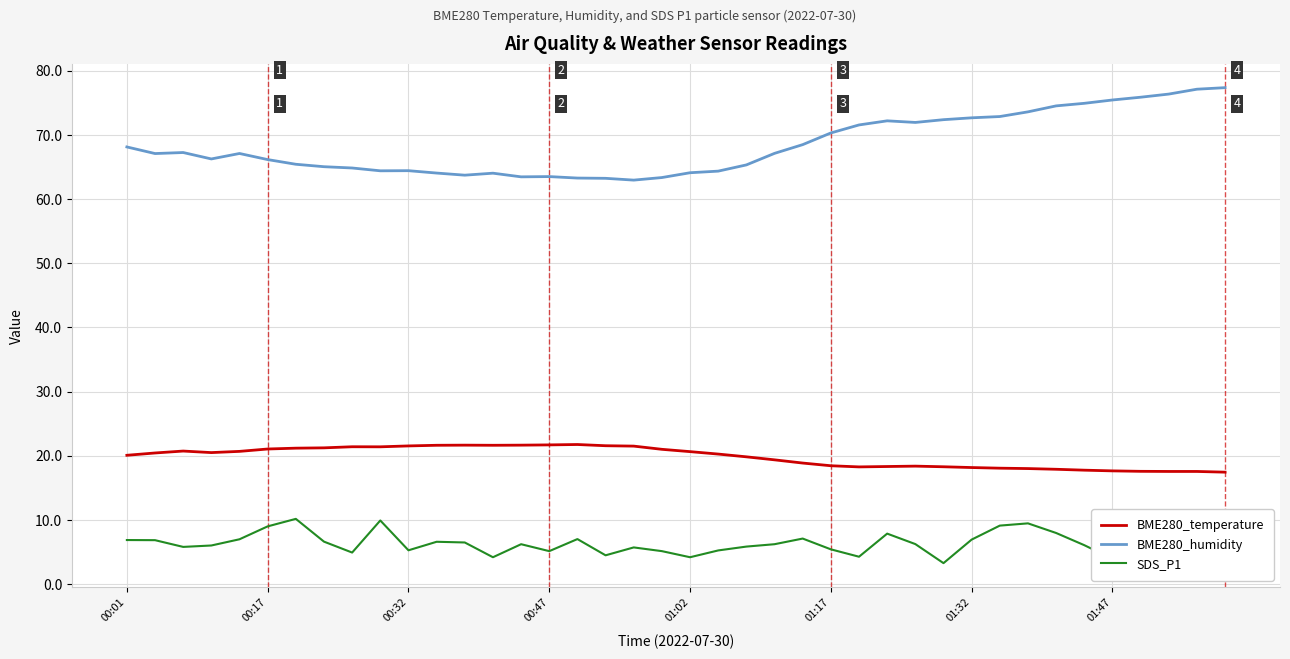

List the series in order of their overall mean, highest first.

BME280_humidity, BME280_temperature, SDS_P1